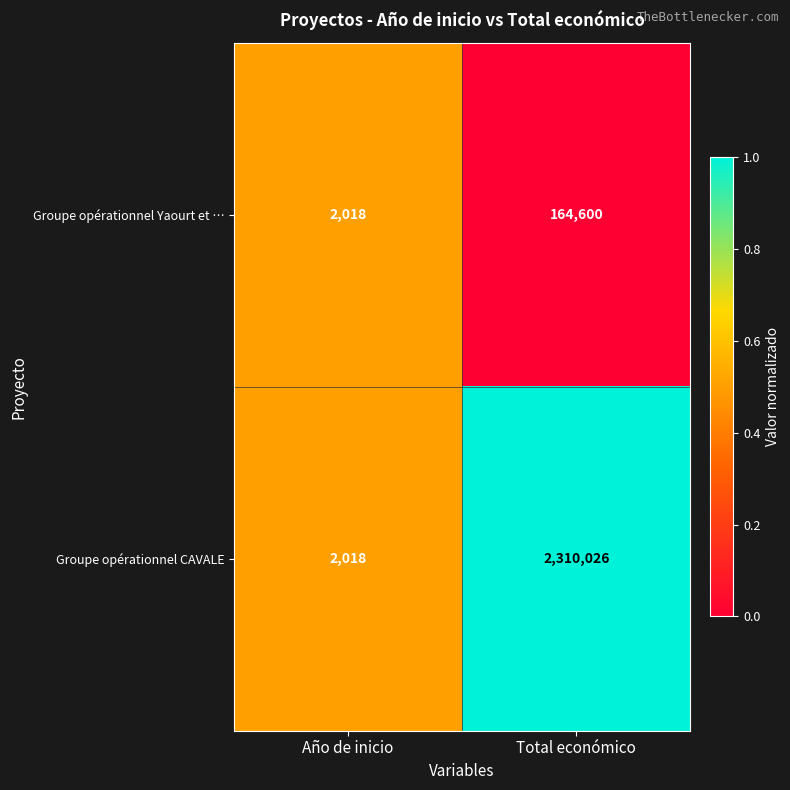

Rank the series by their average value, from highest to lowest.

Groupe opérationnel CAVALE, Groupe opérationnel Yaourt et …